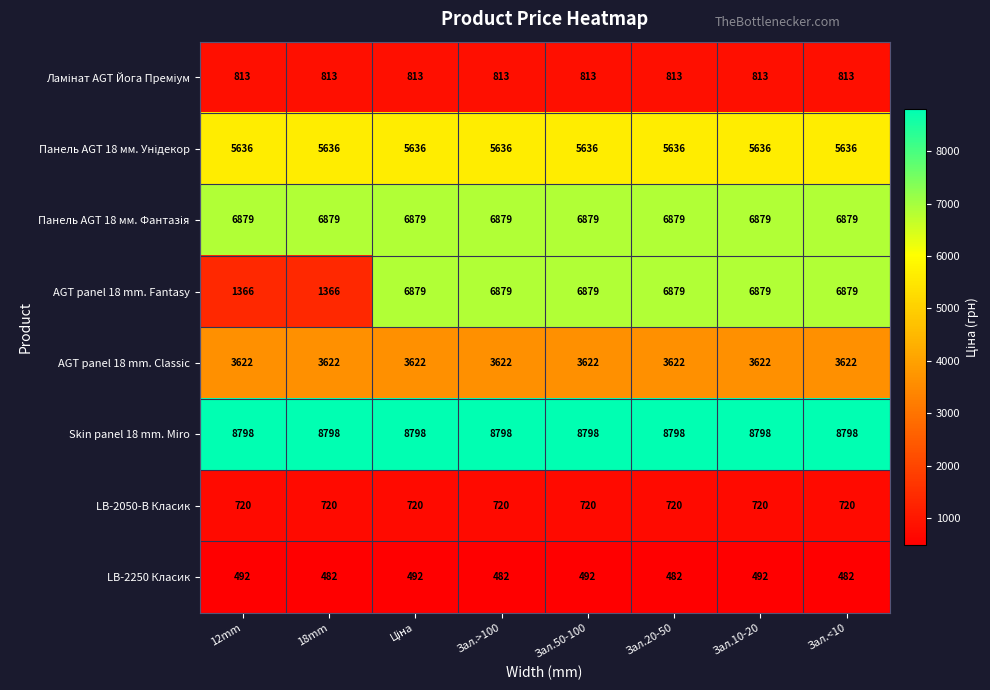

What is the average value of the AGT panel 18 mm. Fantasy series?

5501